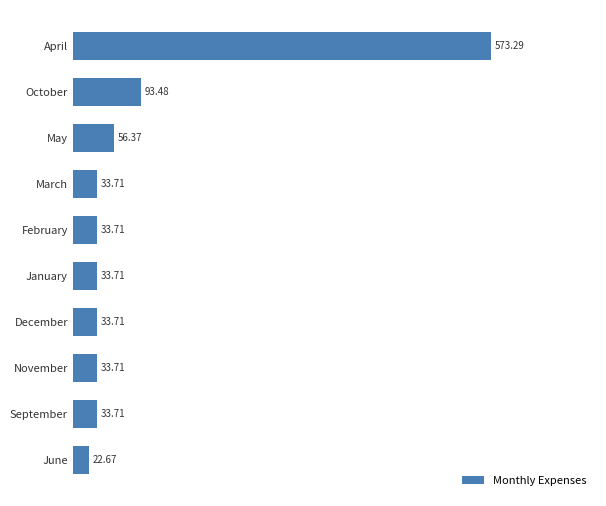

What is the difference between the maximum and minimum values?

550.6